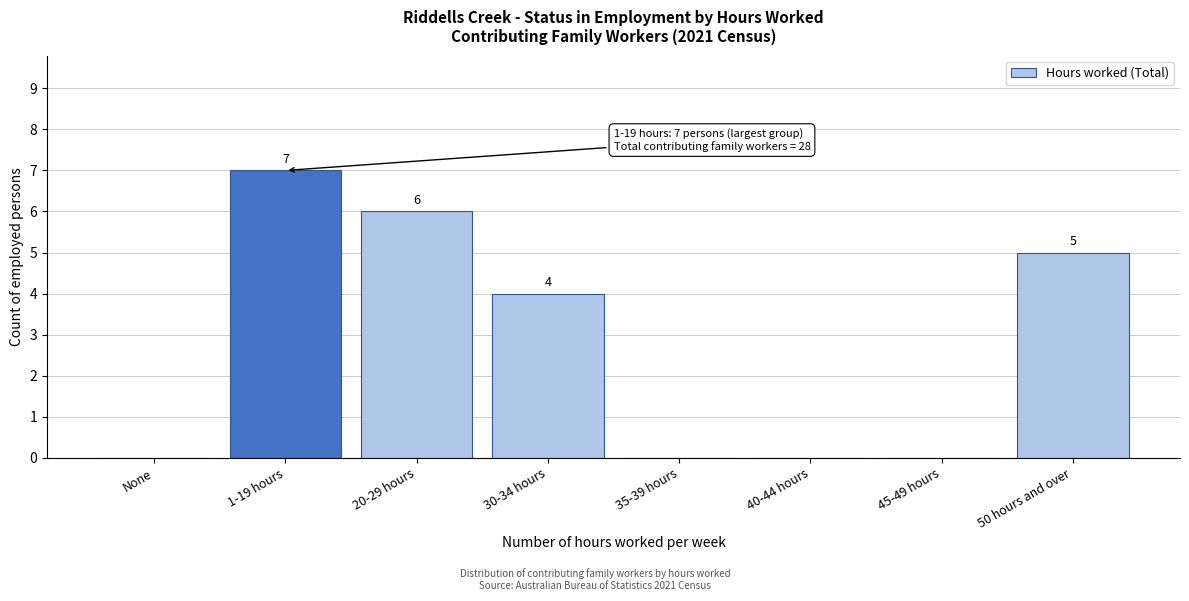

Reading left to right, what are all the values shown in this chart?

None=0	1-19 hours=7	20-29 hours=6	30-34 hours=4	35-39 hours=0	40-44 hours=0	45-49 hours=0	50 hours and over=5